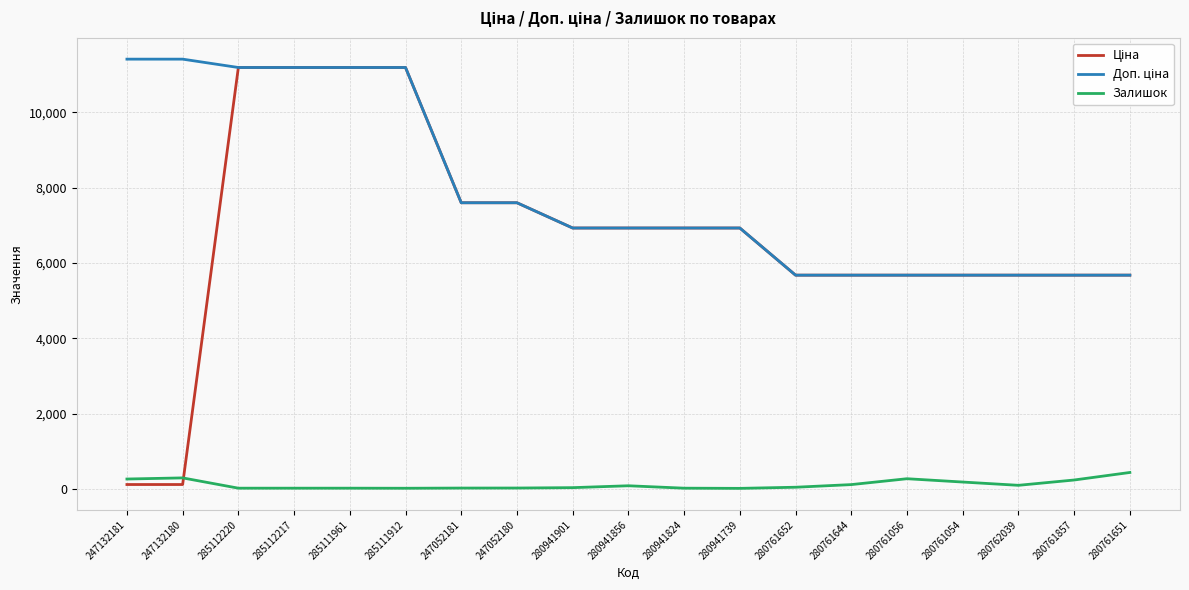

The Залишок series shows 17.0 at 285112217. True or false?

True